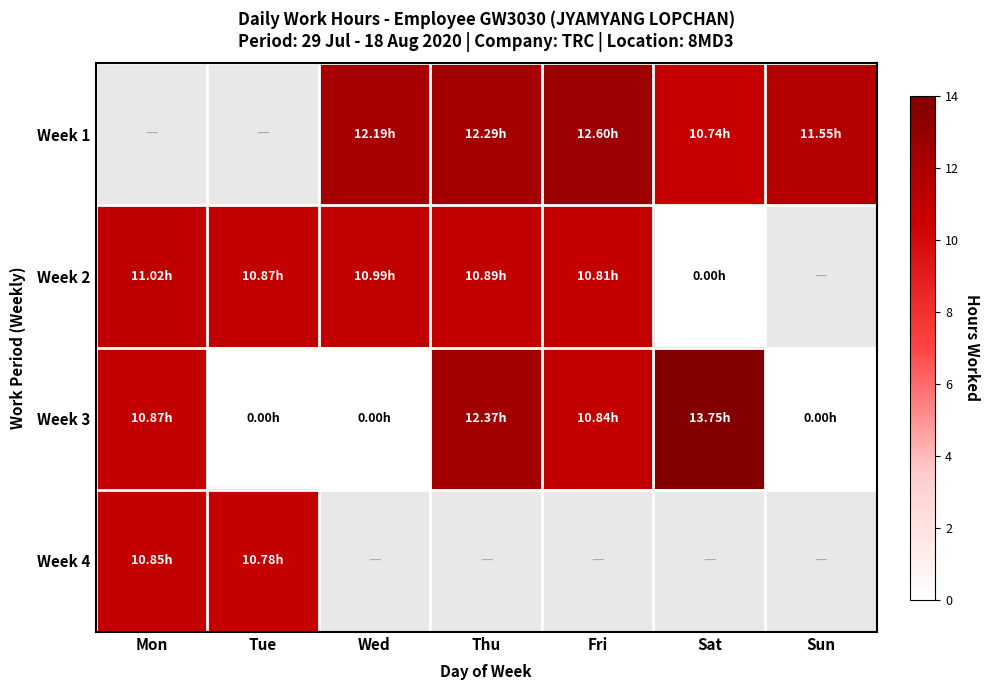

Which series changed the most between Mon and Sat?

Week 2